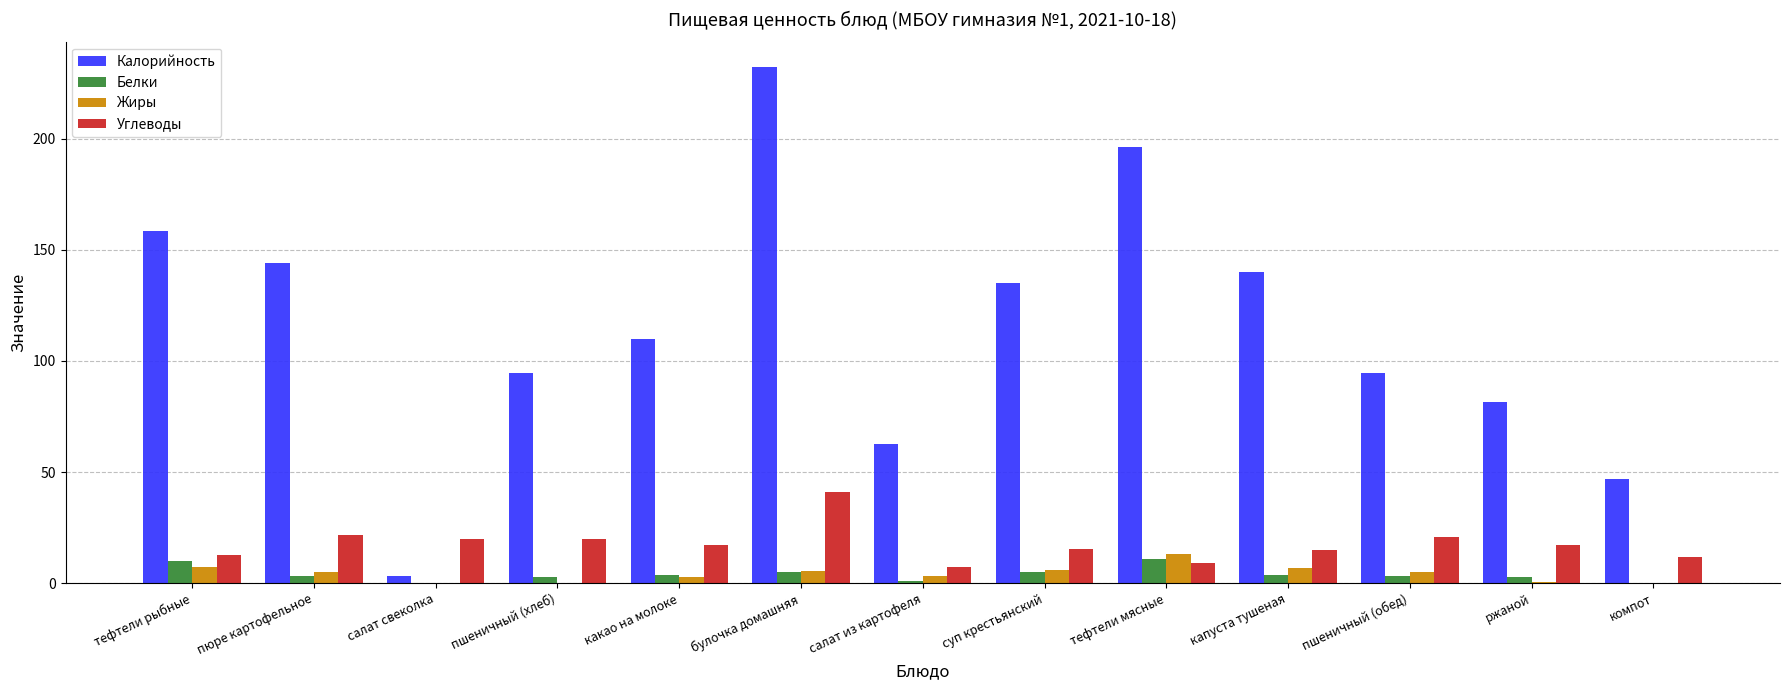

What is the sum of all Углеводы values?

229.4